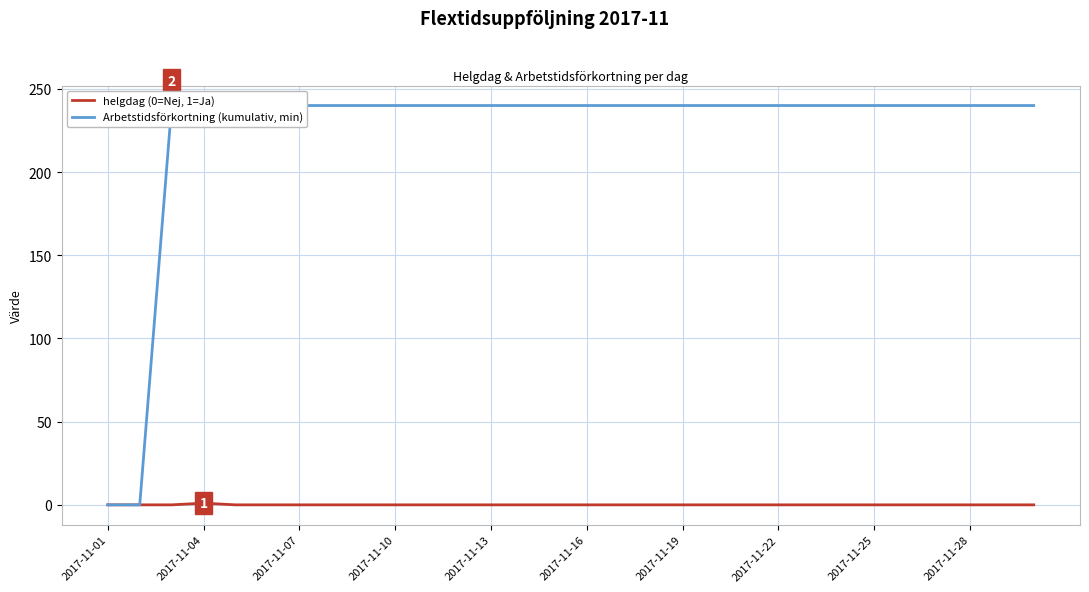

Does the chart display data point markers on the line(s)?

No